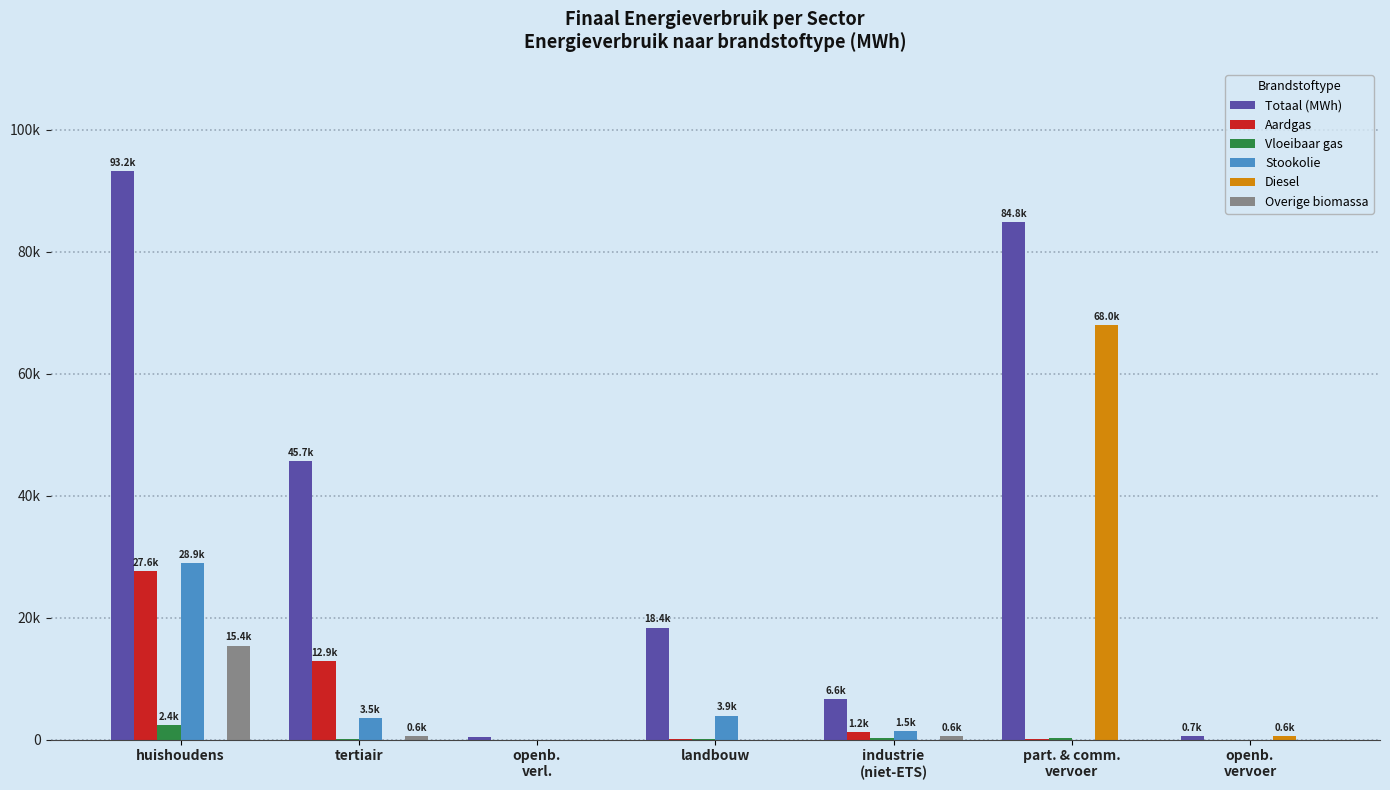

Reading right to left, list all the values displayed in this chart.

Totaal (MWh): 651.9	84834.4	6604.2	18374.1	416.5	45668.8	93205.8
Aardgas: 0.0	31.7	1184.8	140.5	0.0	12943.8	27580.5
Vloeibaar gas: 0.0	220.7	250.2	14.4	0.0	150.7	2384.8
Stookolie: 0.0	0.0	1475.4	3945.3	0.0	3463.4	28931.8
Diesel: 616.7	68044.4	0.0	0.0	0.0	0.0	0.0
Overige biomassa: 0.0	0.0	603.5	0.0	0.0	633.0	15427.9